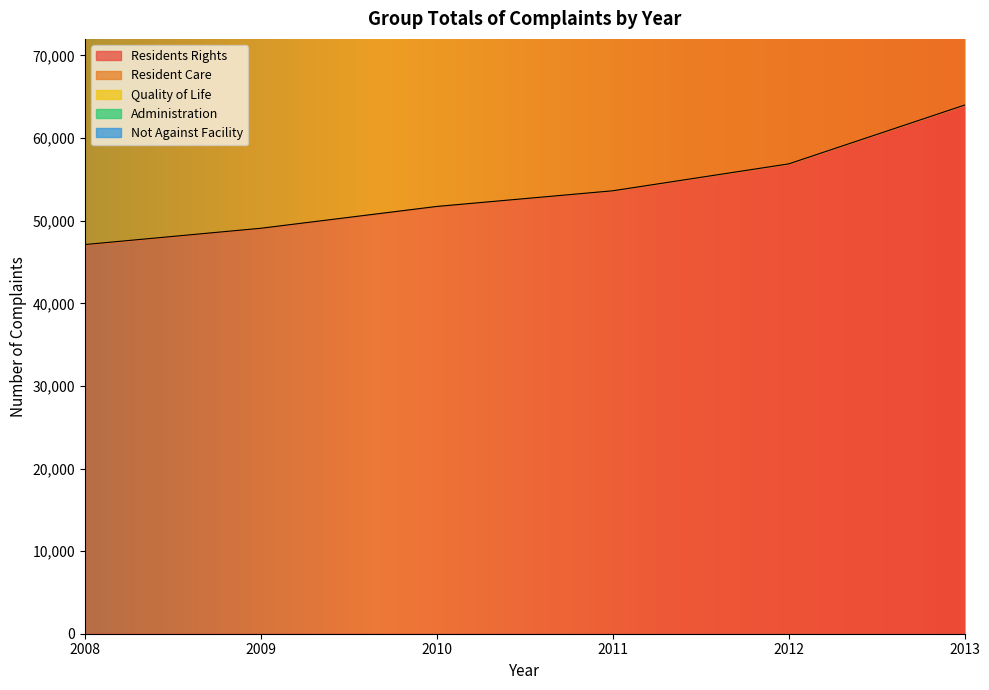

Where does the Resident Care series first go above 136717?

2012